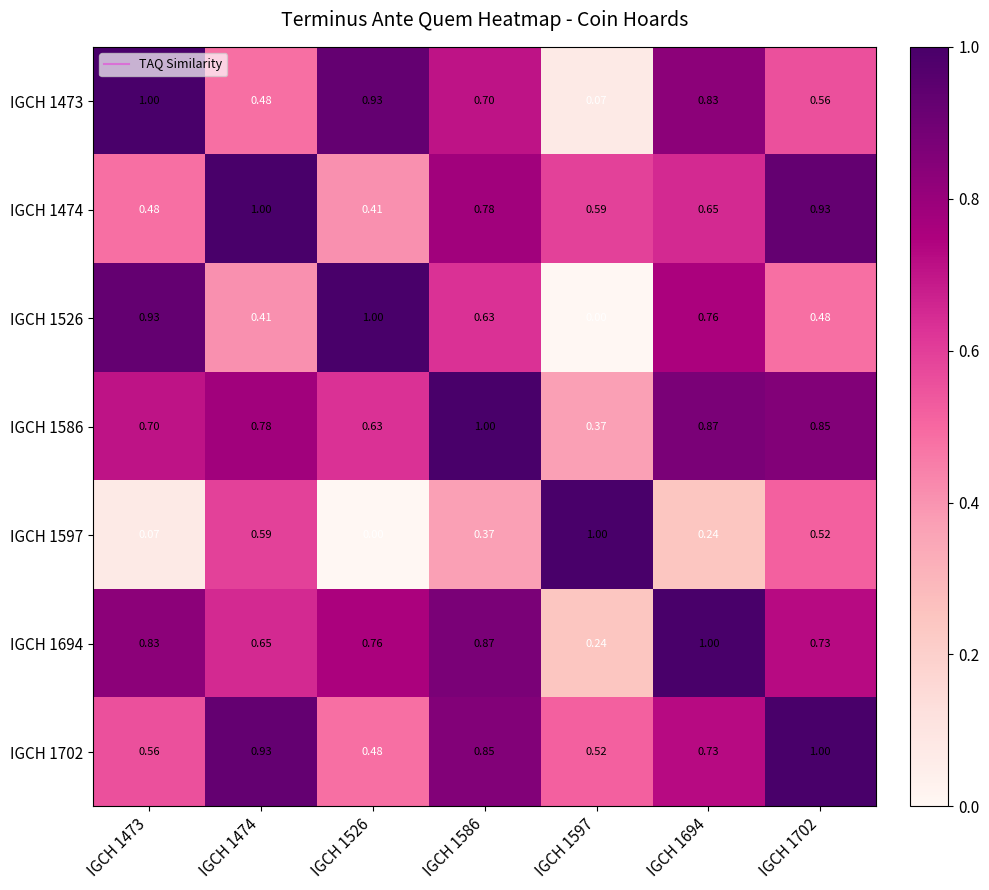

At how many categories does at least one series exceed 0?

7